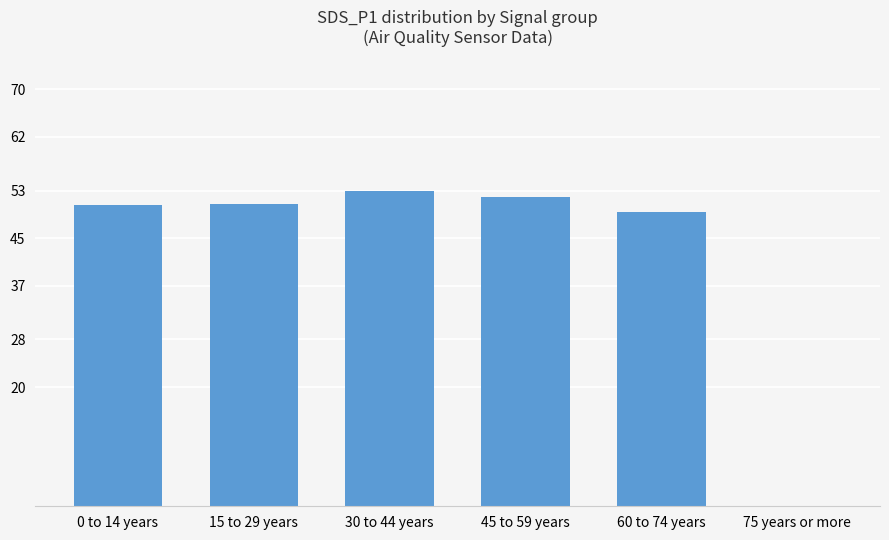

What is the maximum value shown in the chart?

53.0